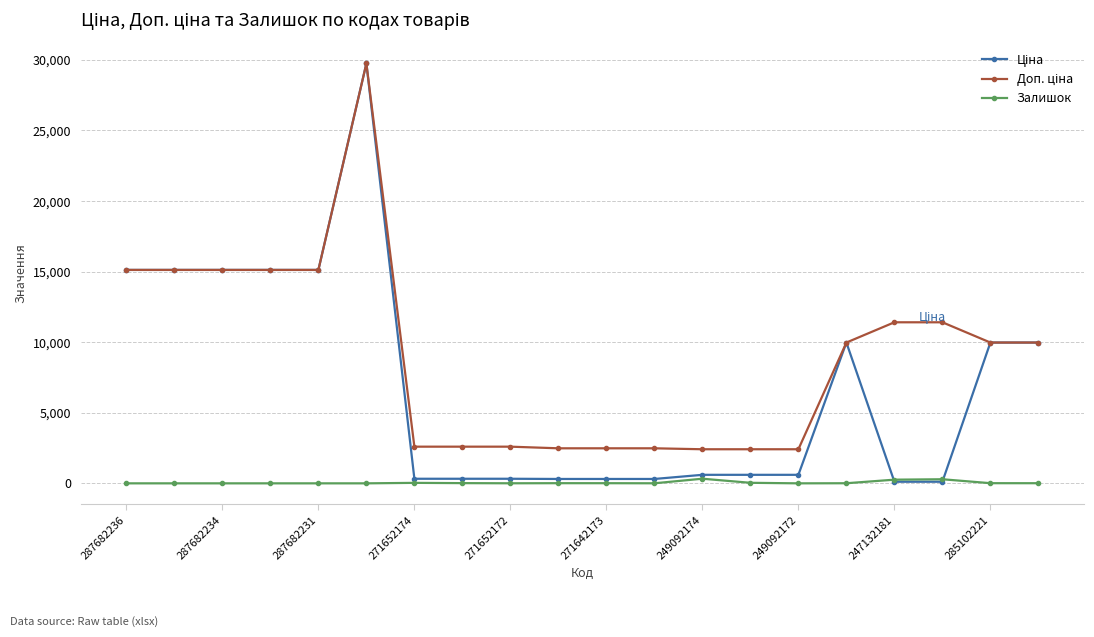

At how many categories does at least one series exceed 2940?

11